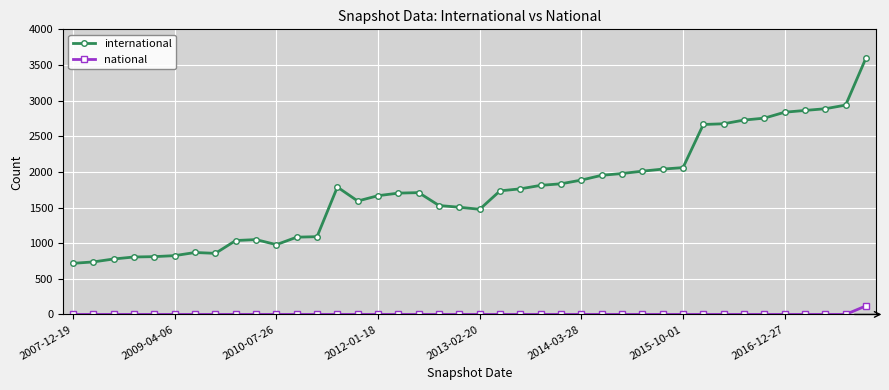

What is the difference between the second highest and minimum values in the international series?

2220